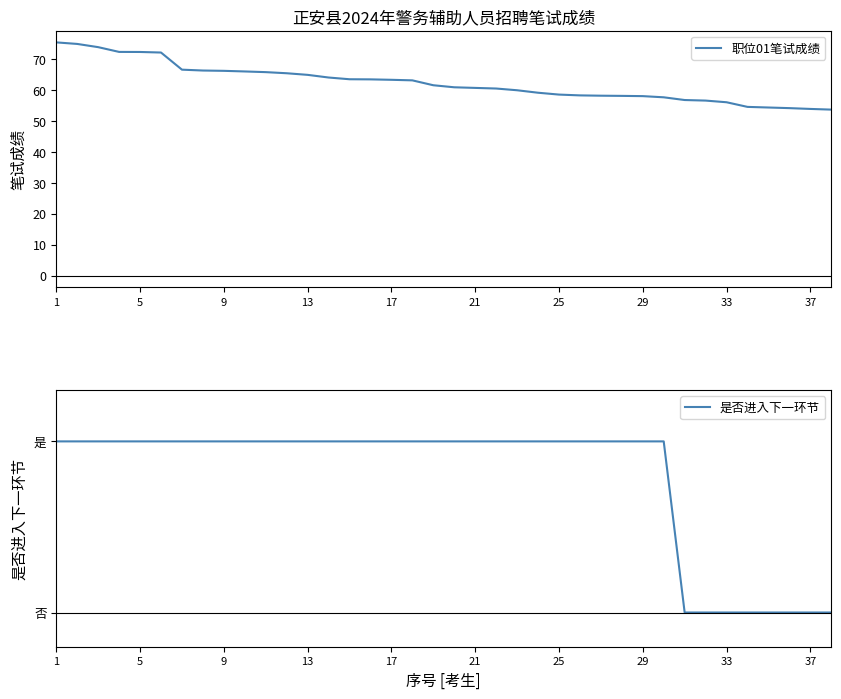

True or false: 是否进入下一环节 has a value of 1.0 at 19.

True